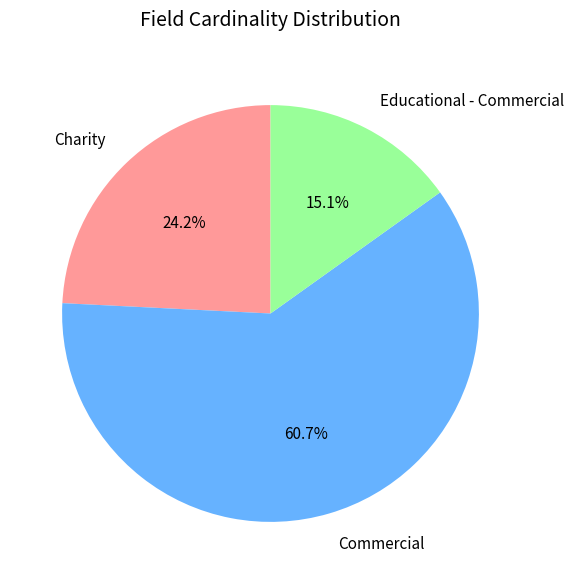

Does any single category account for the majority?

Yes